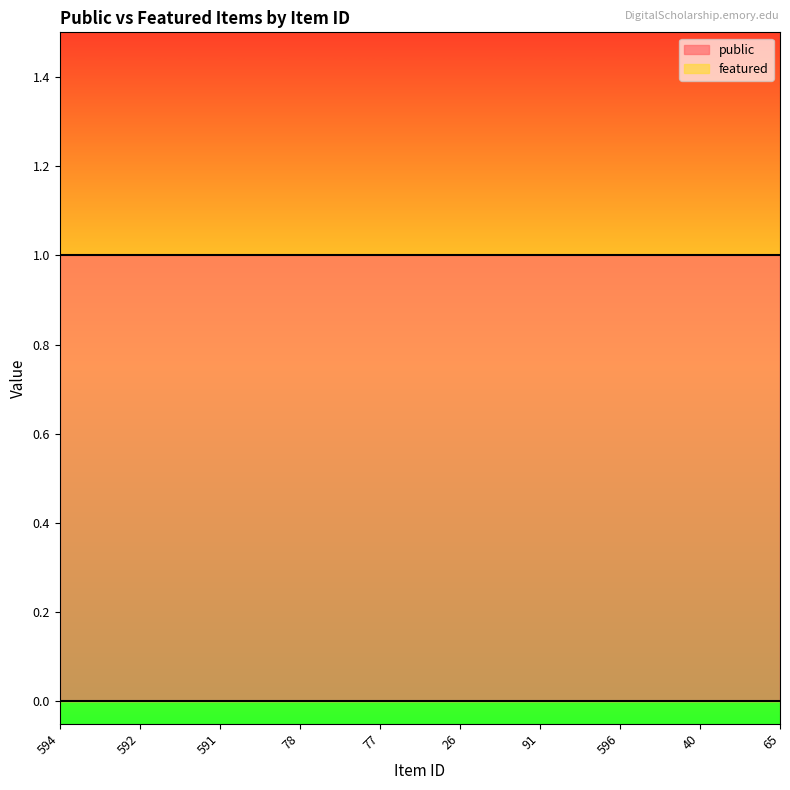

How many data points does each series have?

10